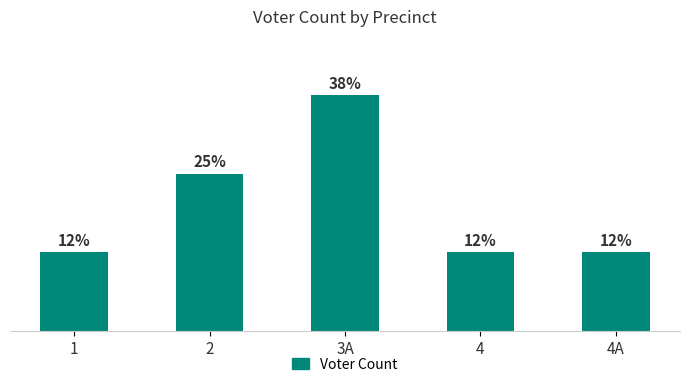

Between 4 and 4A, which is larger?

4